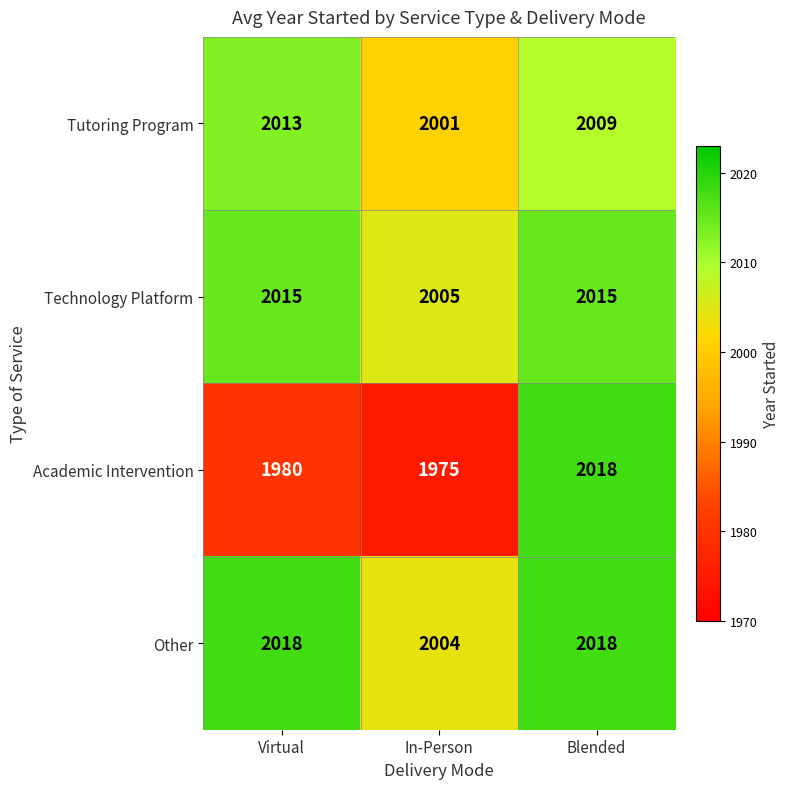

Where is Academic Intervention nearest to the value 1996?

Virtual